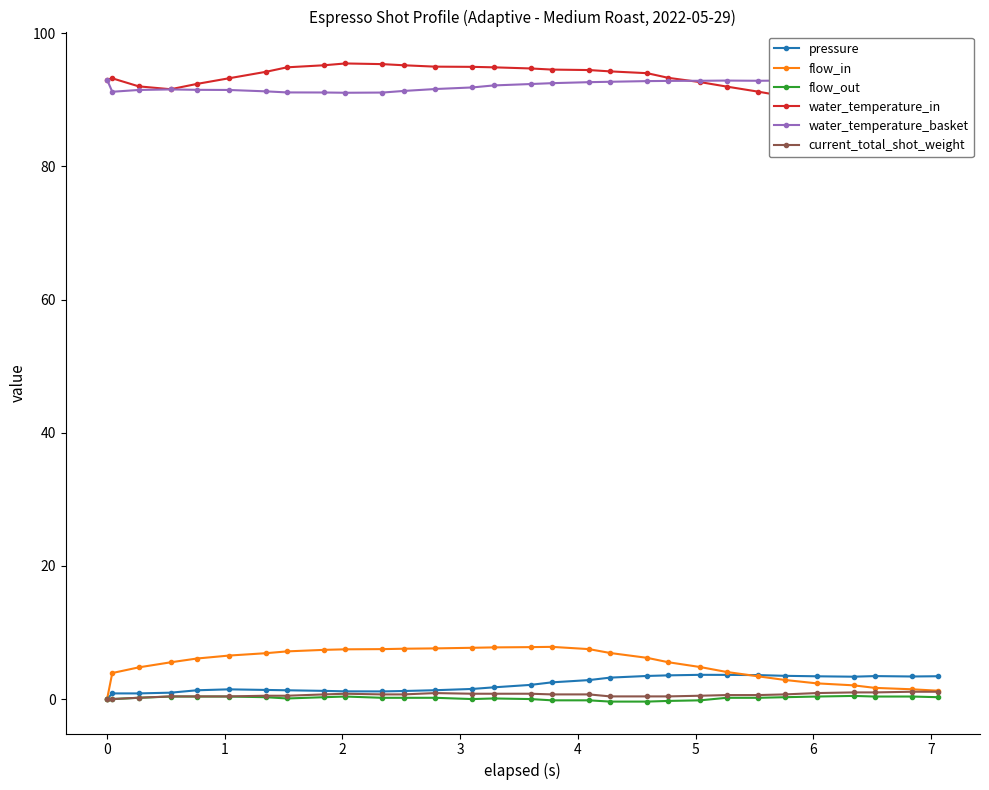

True or false: water_temperature_basket has more than 1 points higher than both neighbors.

True